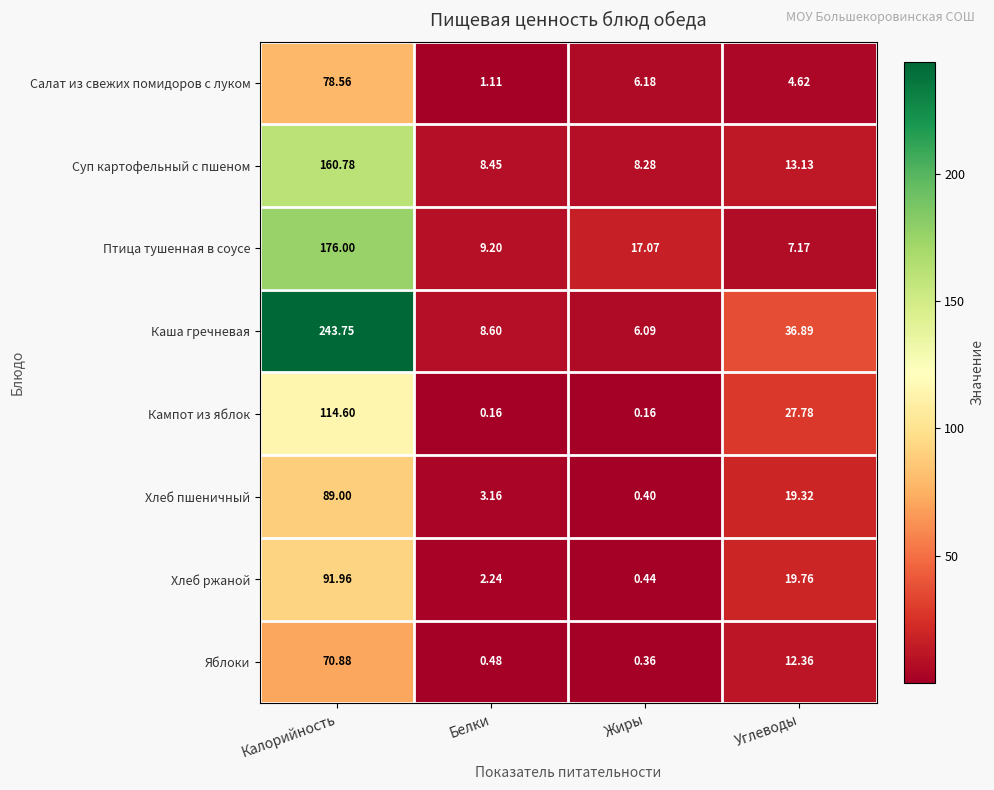

List the series in order of their peak value, highest first.

Каша гречневая, Птица тушенная в соусе, Суп картофельный с пшеном, Кампот из яблок, Хлеб ржаной, Хлеб пшеничный, Салат из свежих помидоров с луком, Яблоки